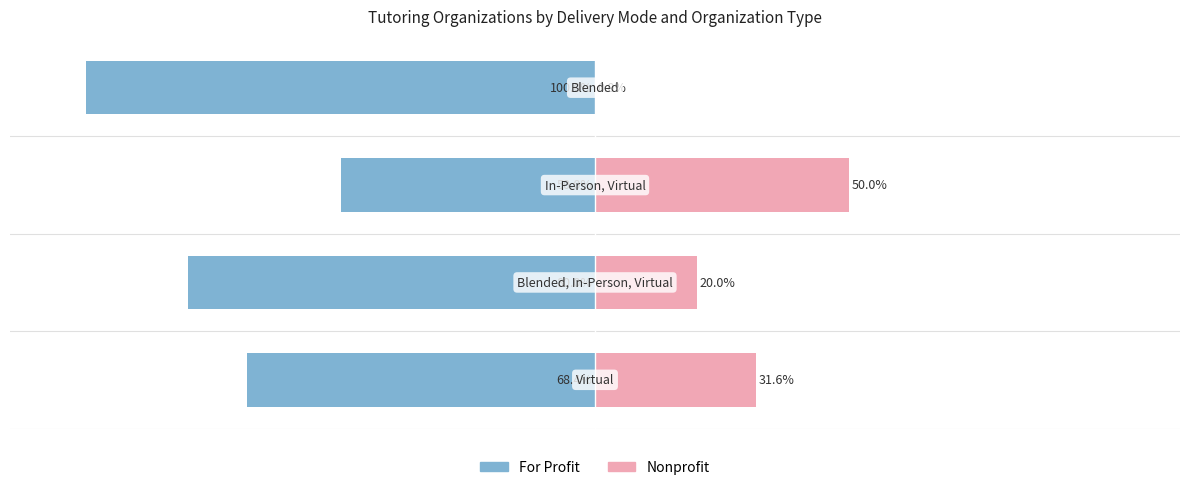

How many values in the For Profit series exceed -68?

1